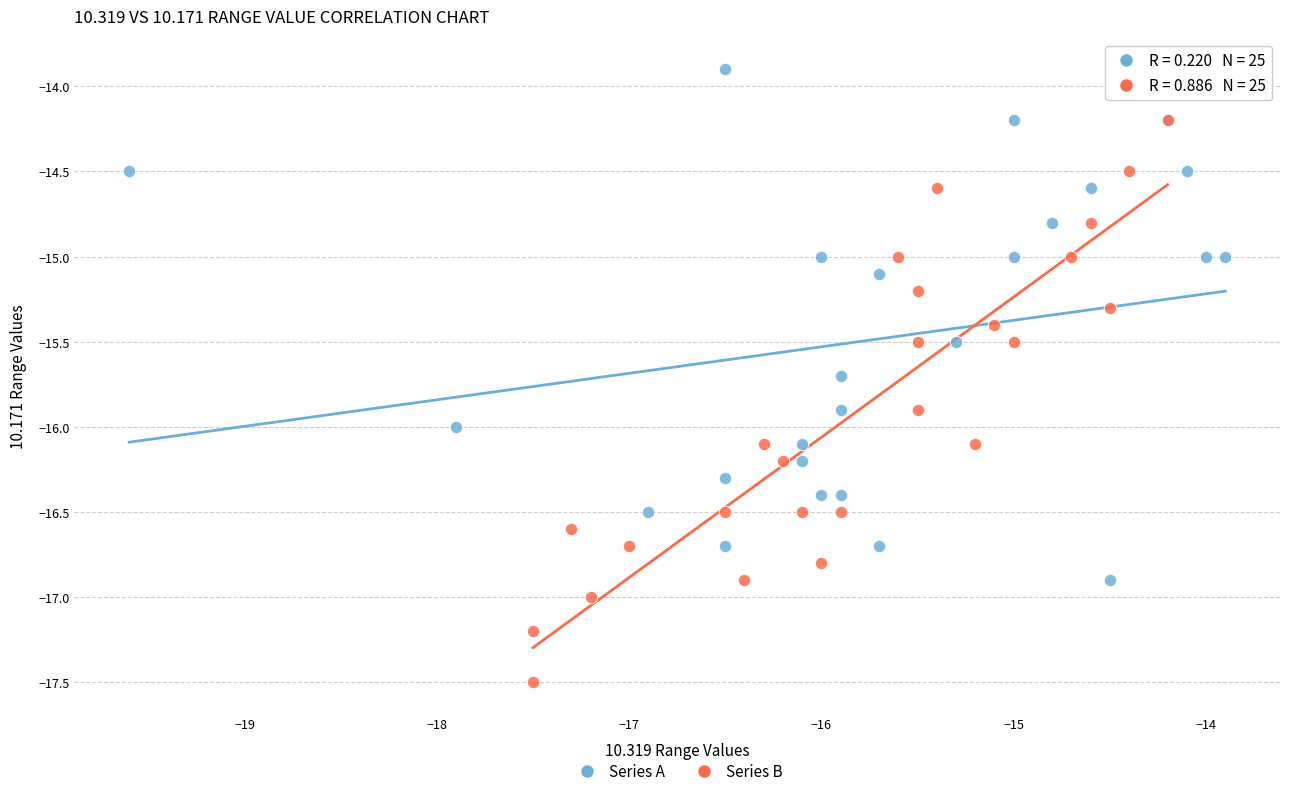

What are all the series names shown in the legend?

Series A, Series B